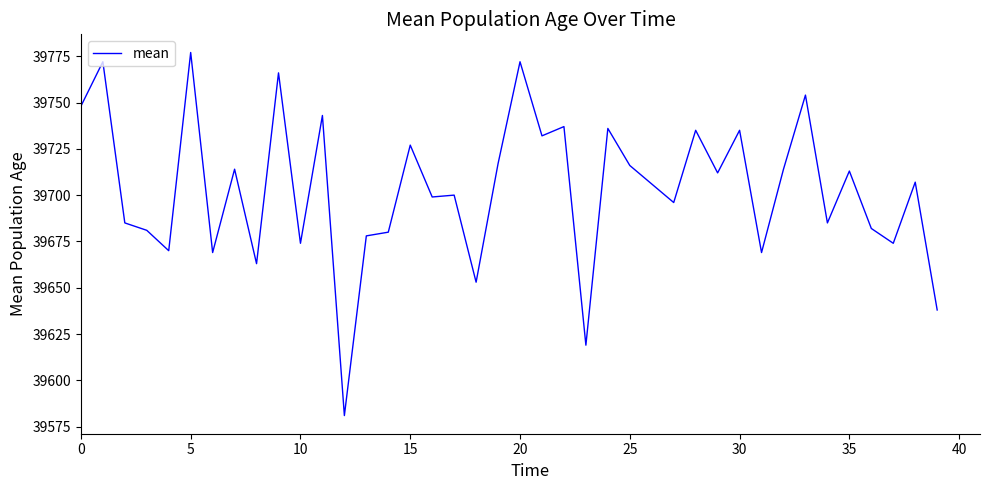

Reading right to left, extract all data points from this chart.

39638	39707	39674	39682	39713	39685	39754	39714	39669	39735	39712	39735	39696	39706	39716	39736	39619	39737	39732	39772	39717	39653	39700	39699	39727	39680	39678	39581	39743	39674	39766	39663	39714	39669	39777	39670	39681	39685	39772	39748